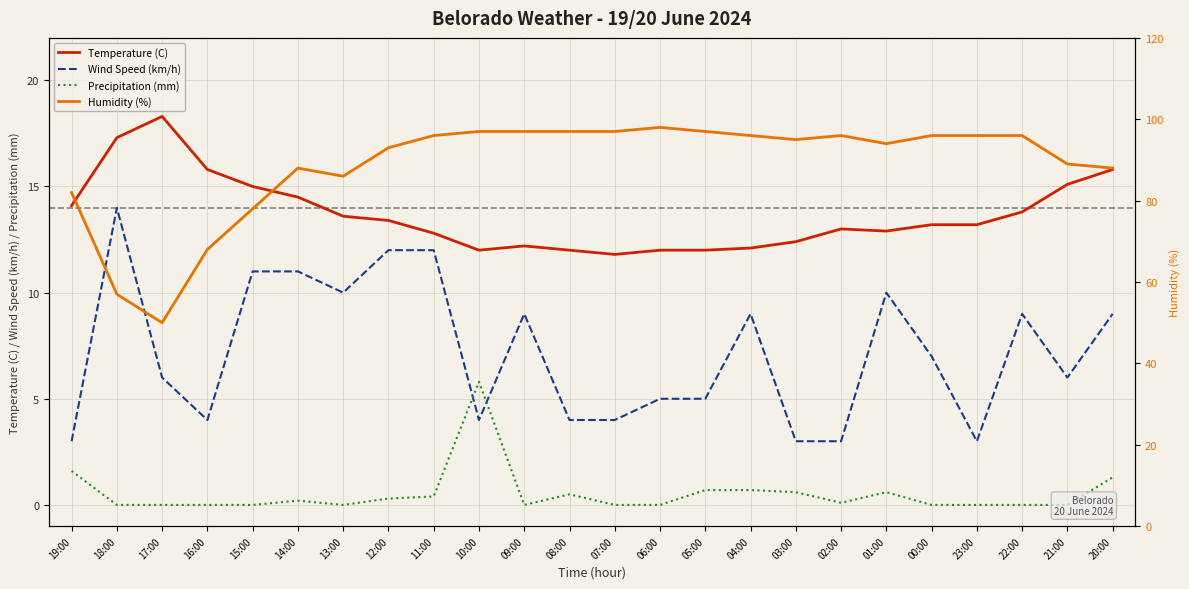

What is the difference between the maximum and minimum values in the Wind Speed (km/h) series?

11.0